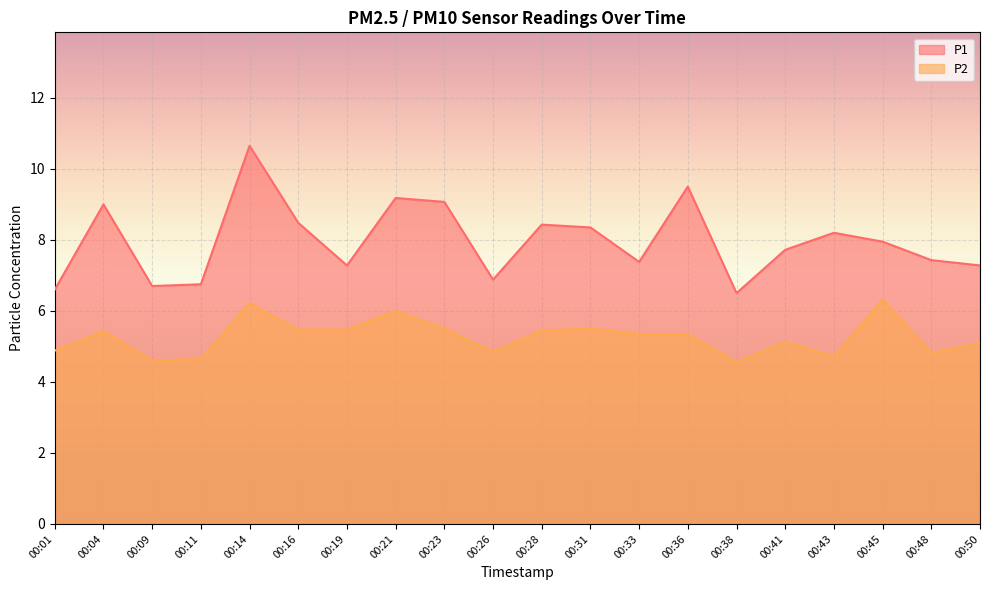

What is the spread (max minus min) of values at 00:38?

2.0